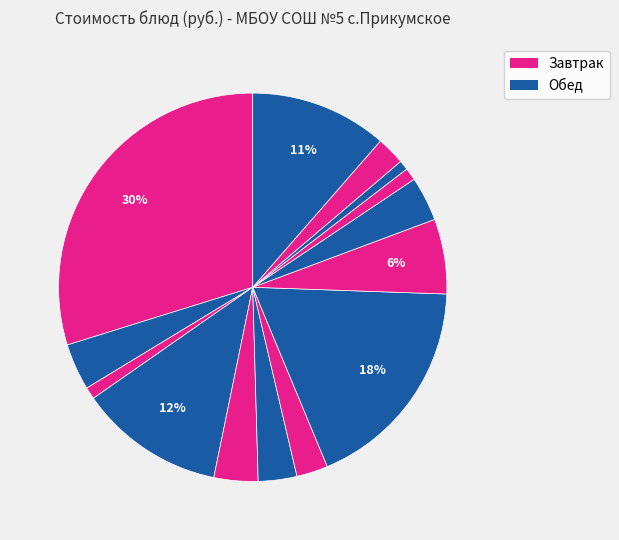

Rank the categories by value from lowest to highest.

Хлеб ржано-пшеничный (обед), Хлеб ржано-пшеничный (завтрак), Хлеб пшеничный, Напиток из плодов шиповника, Суп картофельный с бобовыми, Масло сливочное, Макароны отварные с маслом, Печенье, Кофейный напиток с молоком, Капуста тушеная, Апельсины свежие, Бананы свежие, Биточки рубленые из птицы, Котлеты из говядины